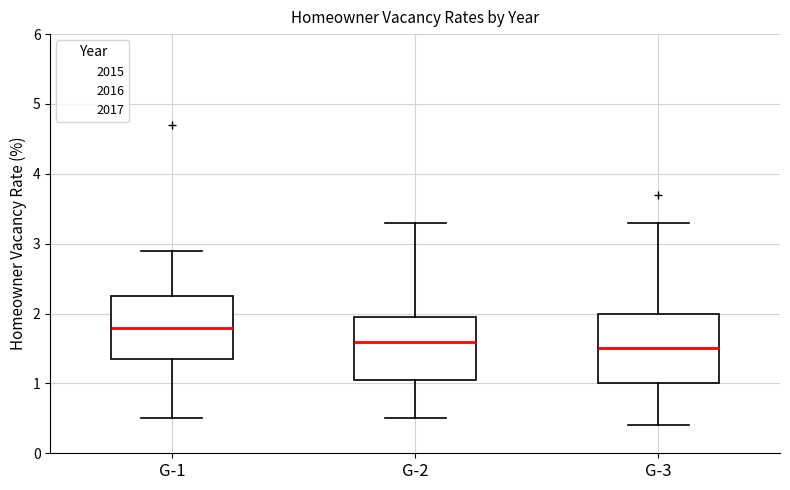

Reading left to right, transcribe this box plot: for each box, give where its median line is, the range the box spans, and where its two whiskers end, as read against the y-axis. The values are not printed on the chart, so give them approximately, as read against the axis.

G-1: median 1.8, box 1.4 to 2.3, whiskers 0.5 to 2.9
G-2: median 1.6, box 1.1 to 2.0, whiskers 0.5 to 3.3
G-3: median 1.5, box 1.0 to 2.0, whiskers 0.4 to 3.3